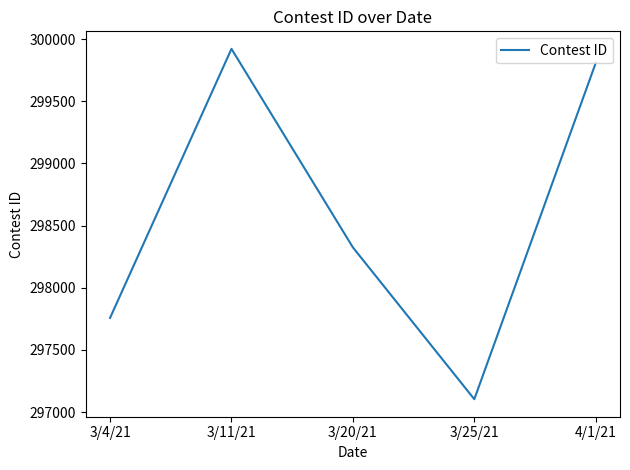

Is this an area chart (filled region under the line)?

No